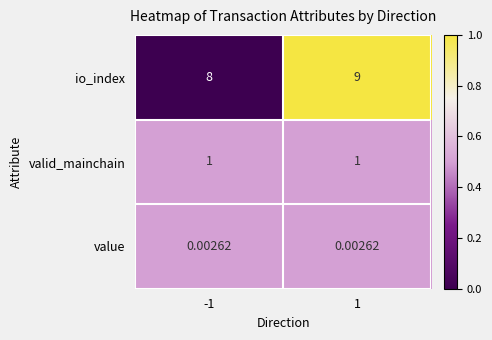

Which series has the largest range (max minus min)?

io_index